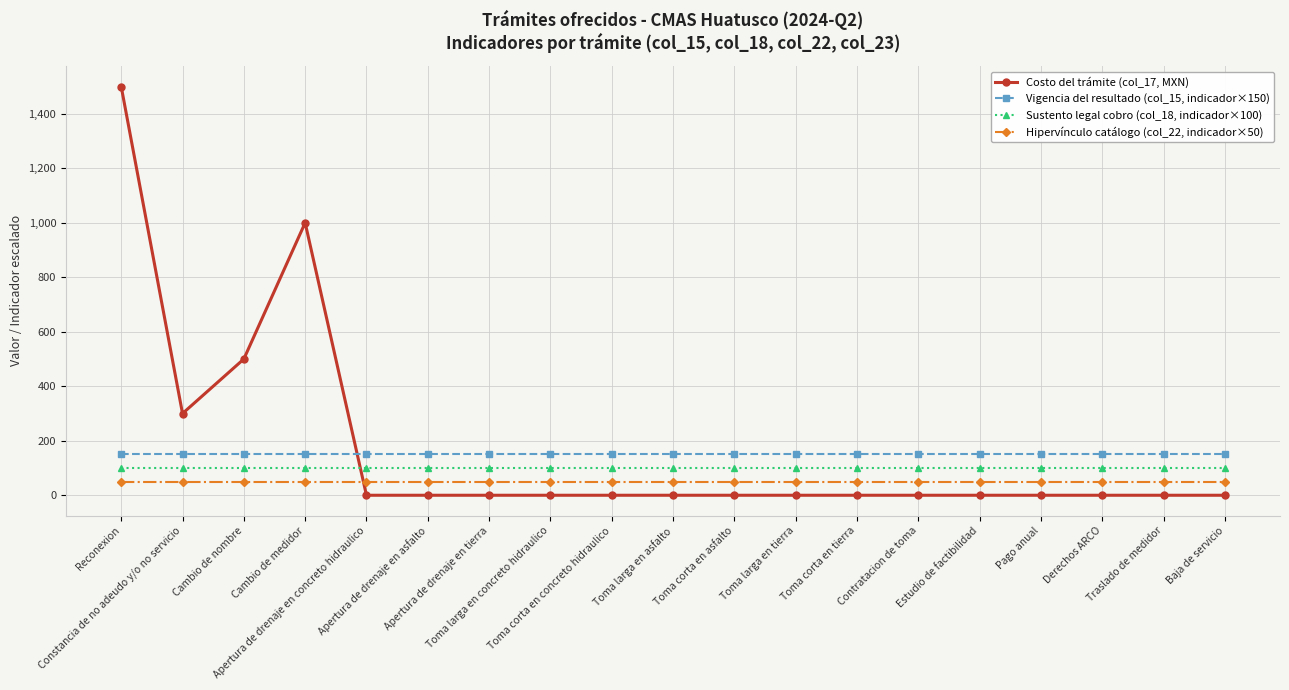

Rank the series by their average value, from highest to lowest.

Costo del trámite (col_17, MXN), Vigencia del resultado (col_15, indicador×150), Sustento legal cobro (col_18, indicador×100), Hipervínculo catálogo (col_22, indicador×50)